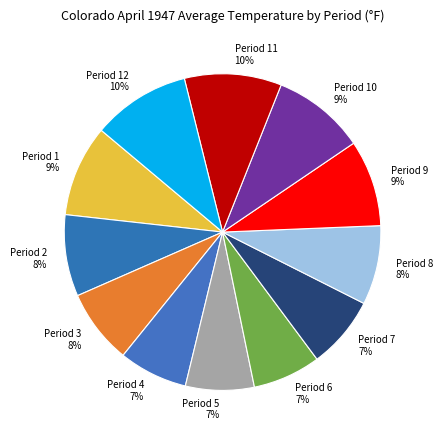

To the nearest percent, what portion does Period 11 represent?

10%